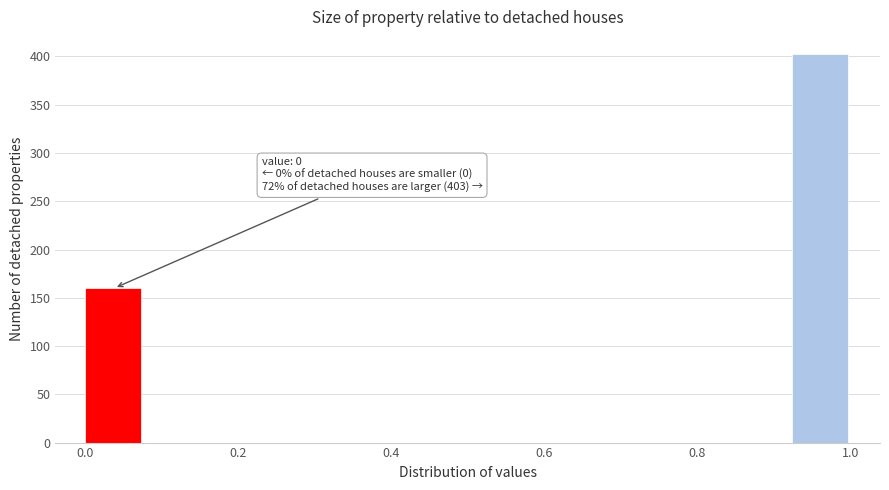

Around what value on the x-axis is the tallest bar? Give the approximate position of its centre, as read against the axis.

0.96